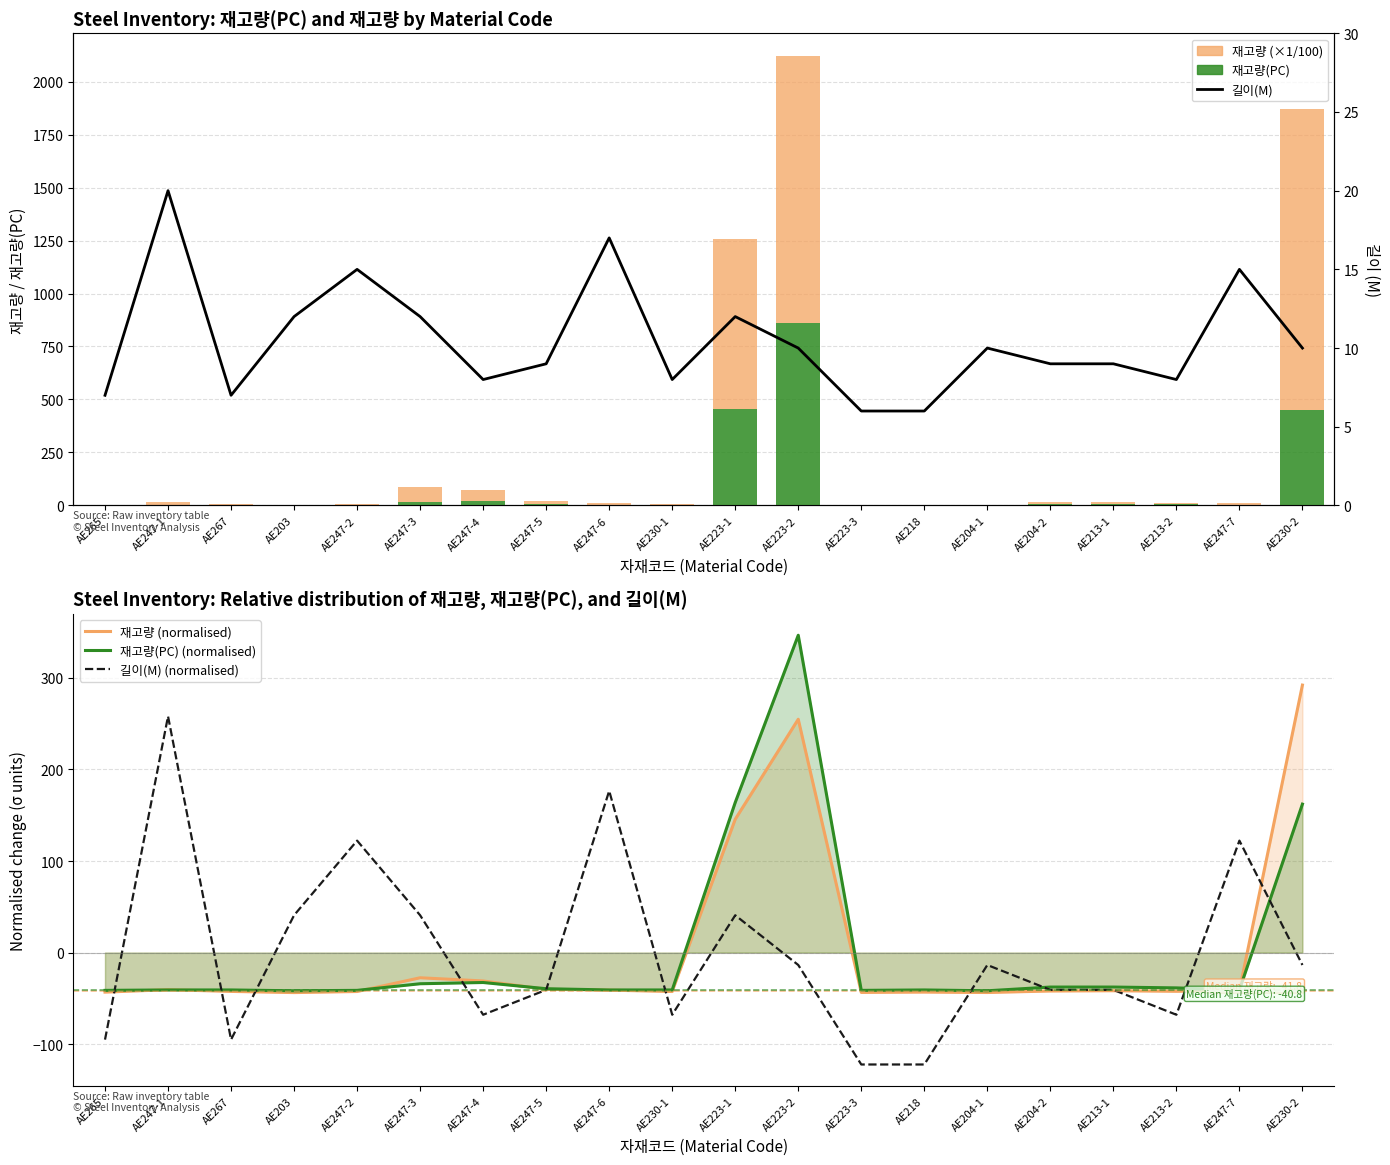

How many distinct data groups are displayed?

6